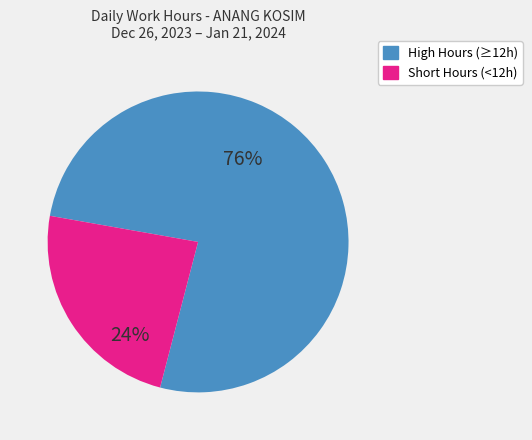

Is there a majority slice in this chart?

Yes